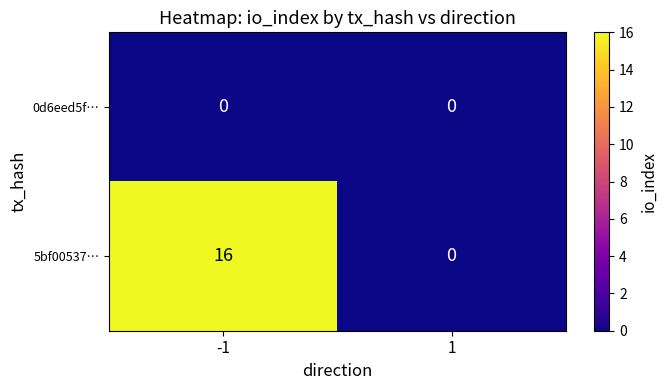

Which series has the widest spread of values?

5bf00537…